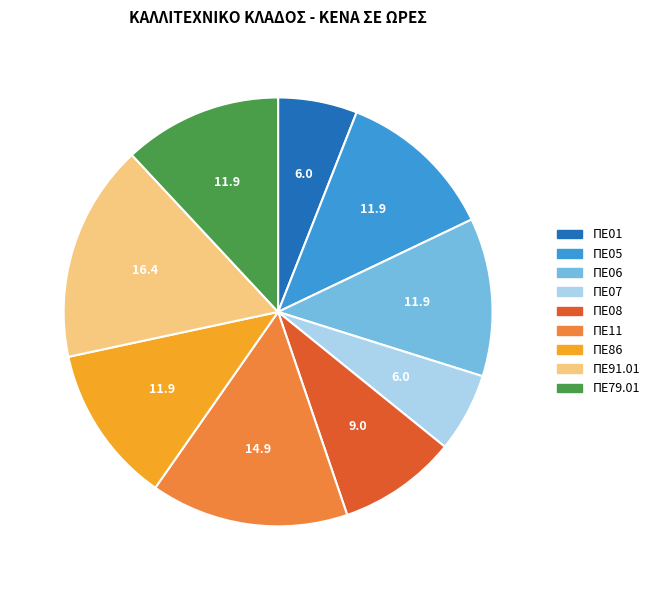

How many segments does this pie chart have?

9